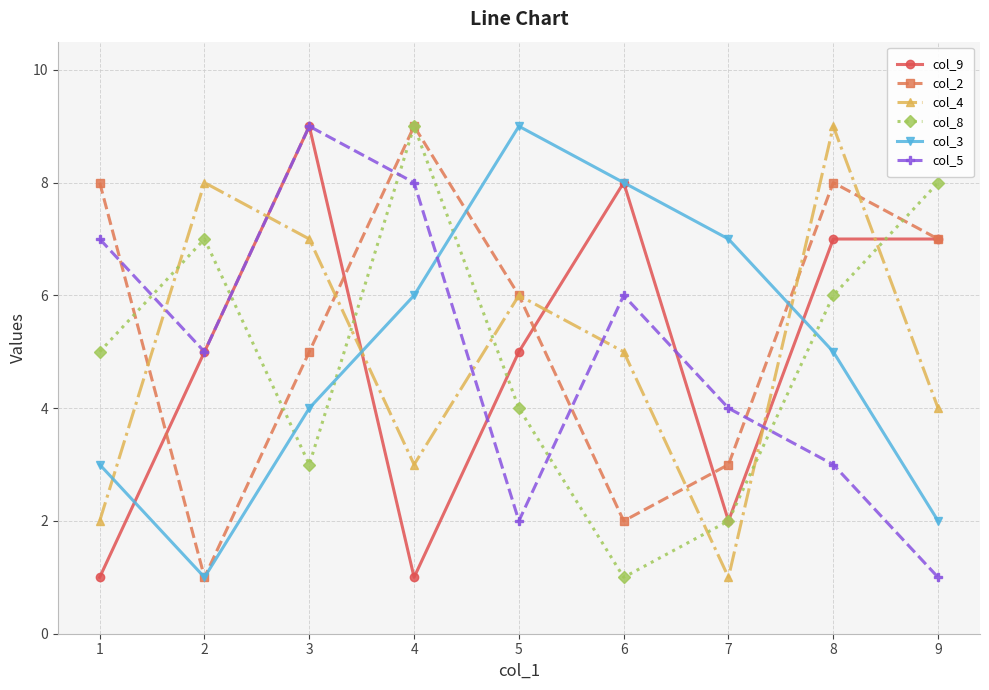

What value does the col_5 series have at 3?

9